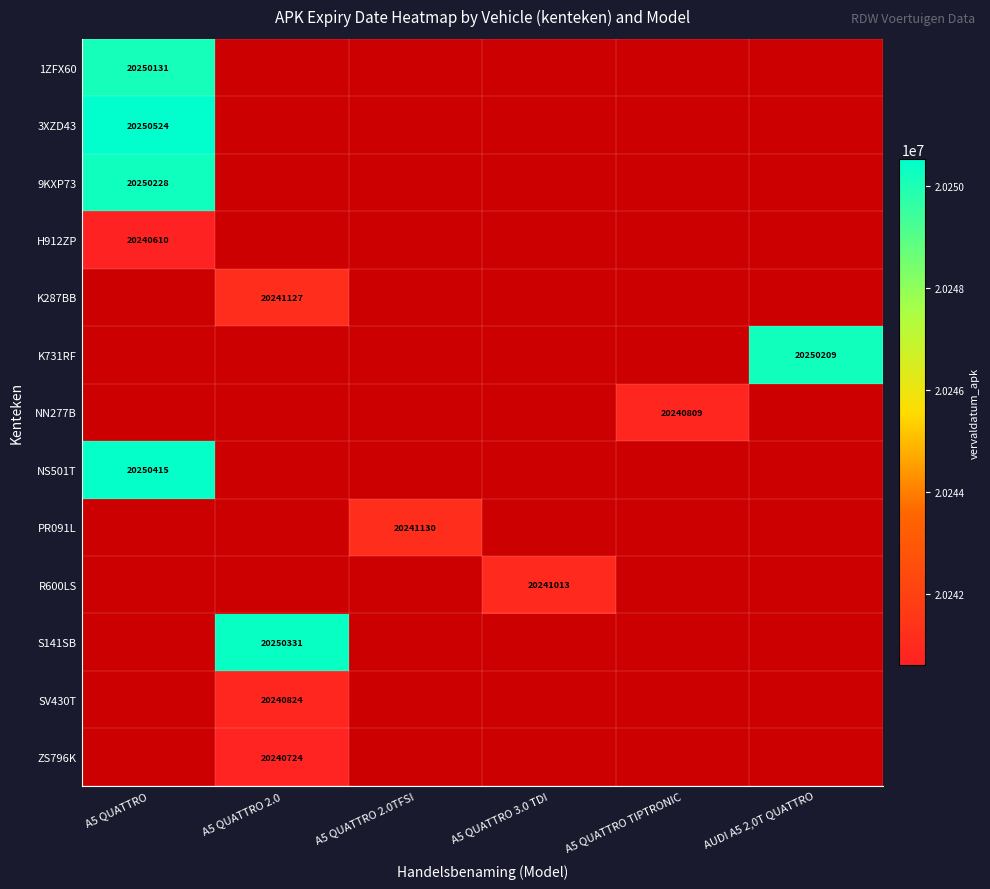

Is it true that ZS796K equals 13210582 at A5 QUATTRO 2.0?

False